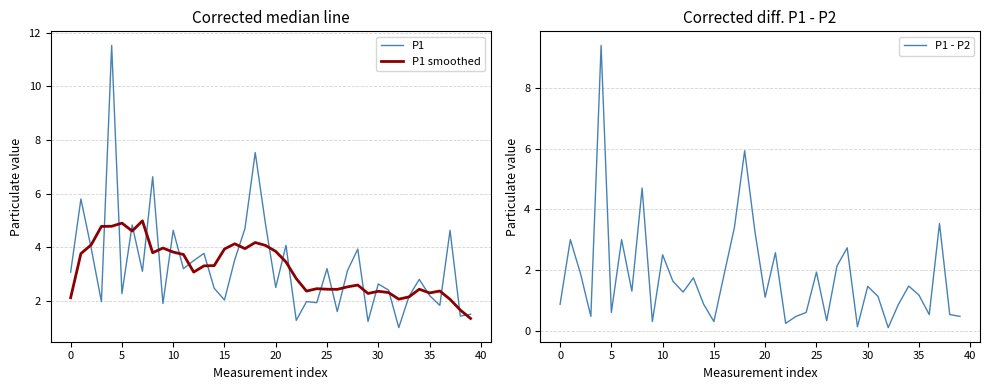

What is the spread (max minus min) of values at 19?

1.6